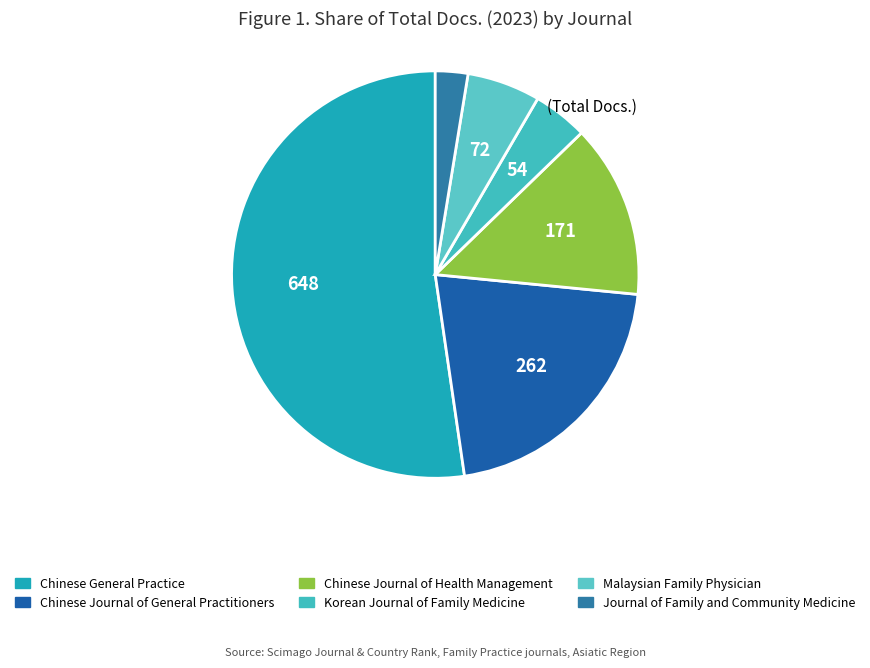

Is there a majority slice in this chart?

Yes